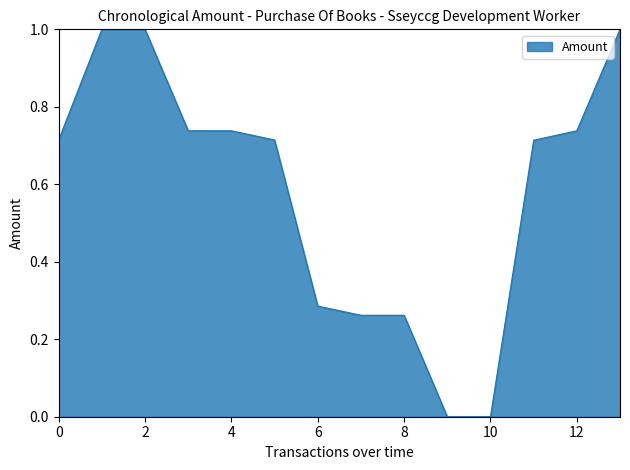

What is the greatest value displayed?

1.0